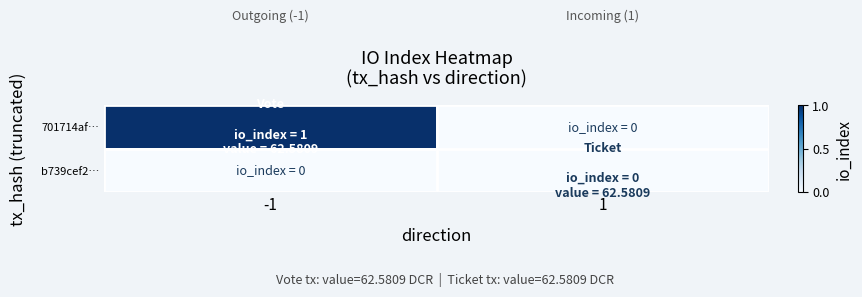

Read the 701714af… value at -1.

1